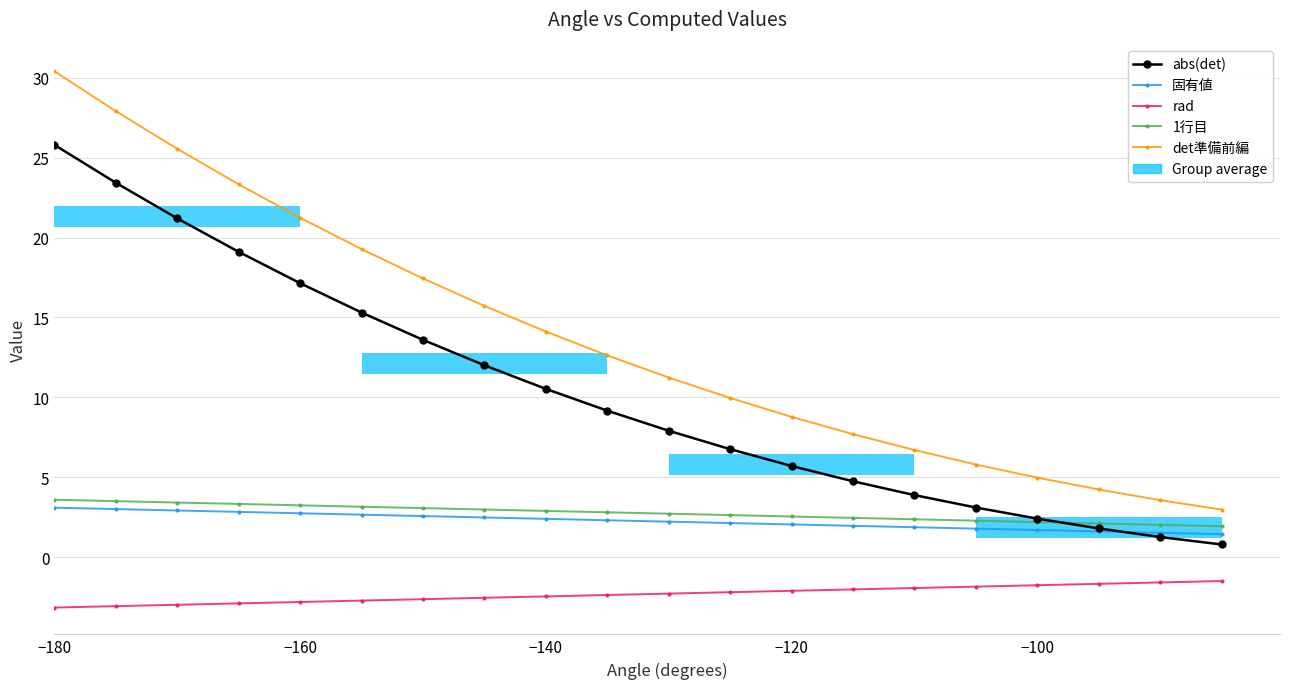

How many values in the abs(det) series exceed 9?

10